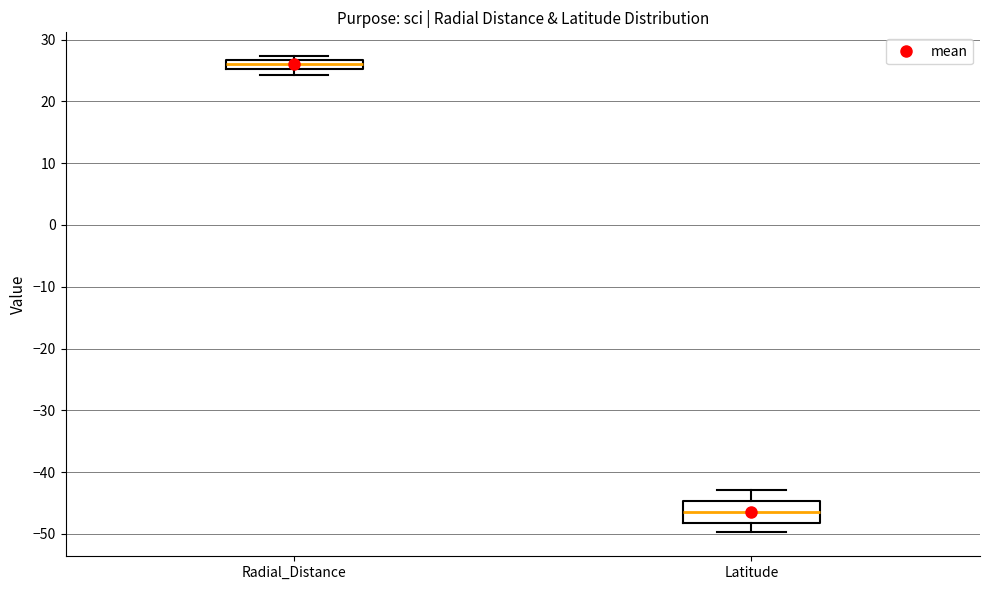

Where does the lower whisker of the box for Latitude end on the y-axis? The values are not printed on the chart, so give them approximately, as read against the axis.

-50